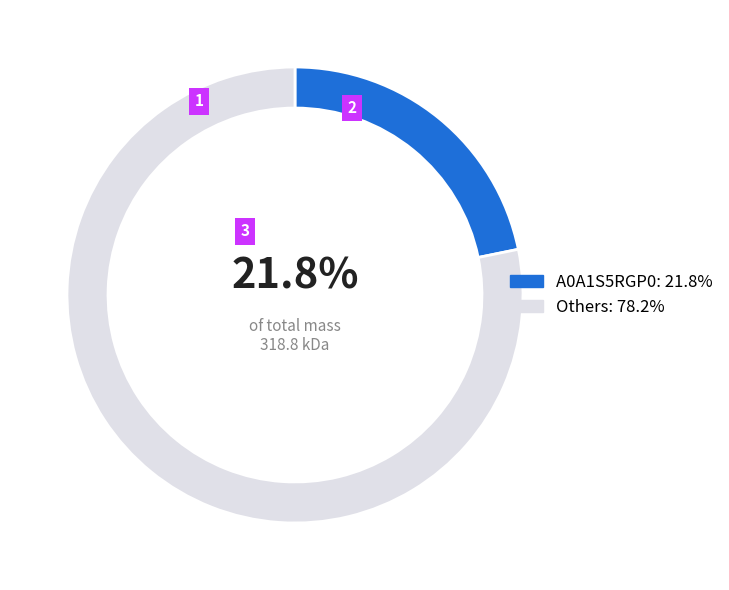

What portion of the pie excludes A0A1S5RGP0: 21.8%?

78.2%